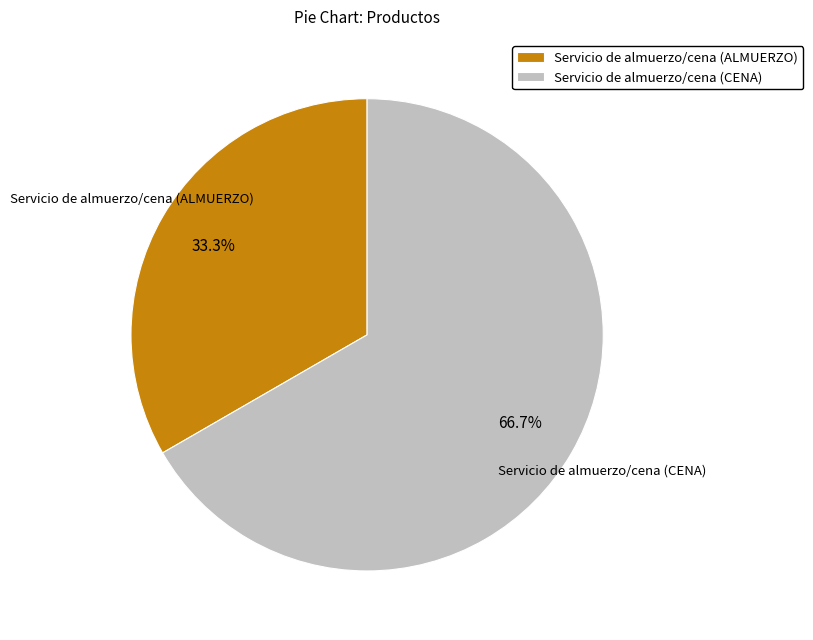

The Servicio de almuerzo/cena (CENA) slice represents 67% of the pie. True or false?

True